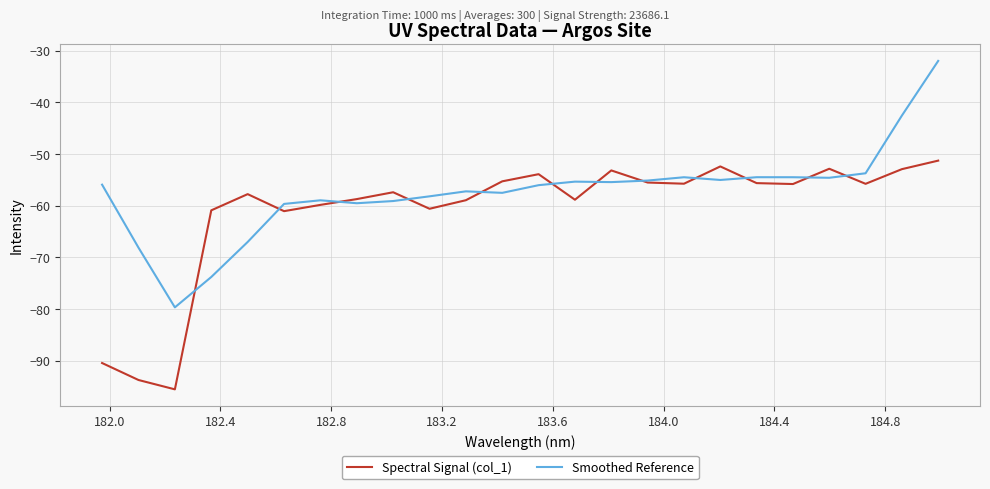

List the series in order of their peak value, highest first.

Smoothed Reference, Spectral Signal (col_1)